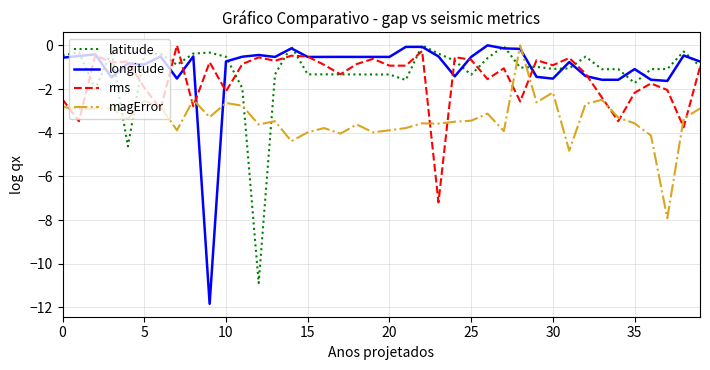

What is the minimum value for magError?

-7.9